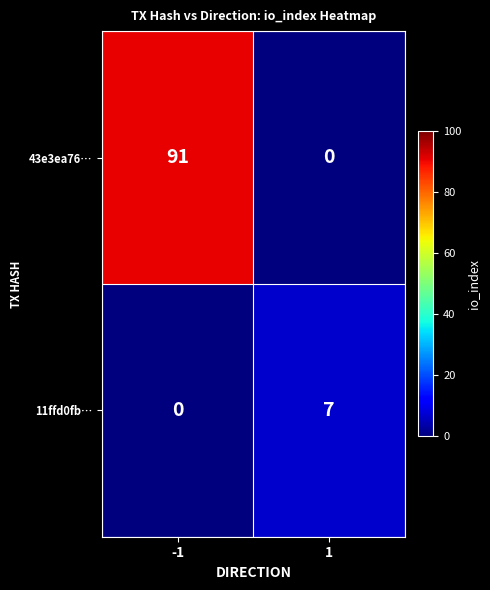

Which series has the largest total across all categories?

43e3ea76…